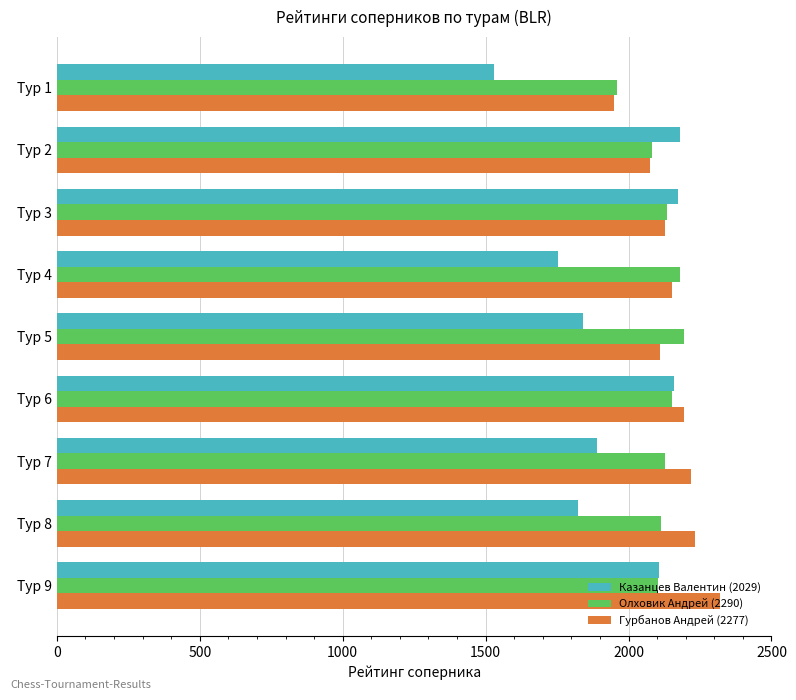

What is the total value across all series at Тур 7?

6237